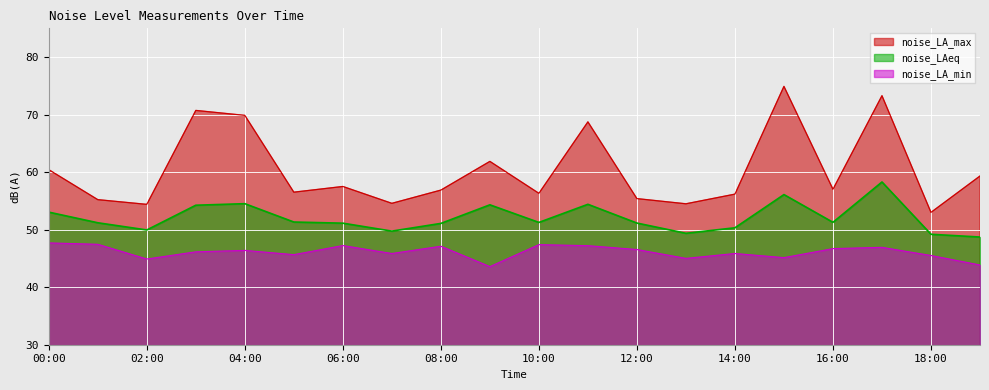

Rank the series by their maximum value, from highest to lowest.

noise_LA_max, noise_LAeq, noise_LA_min